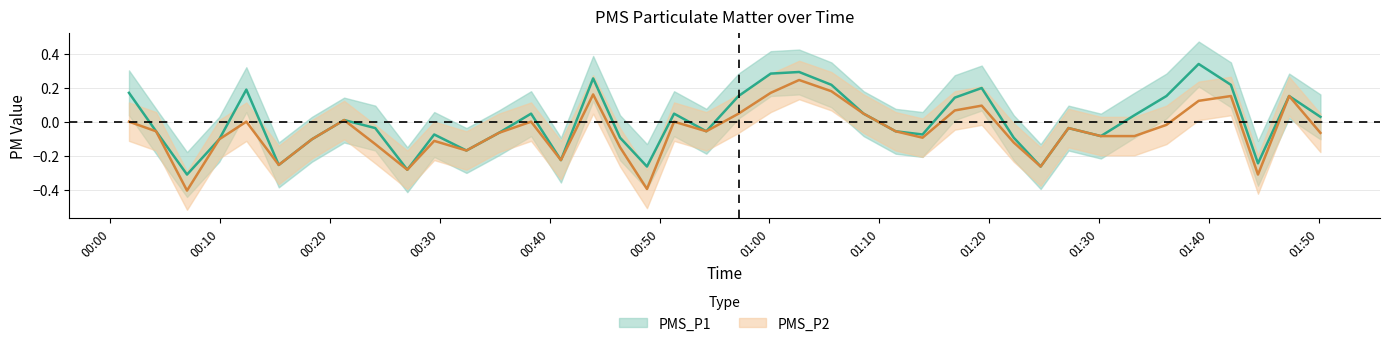

True or false: PMS_P1 has a value of -0.1 at 30.

False